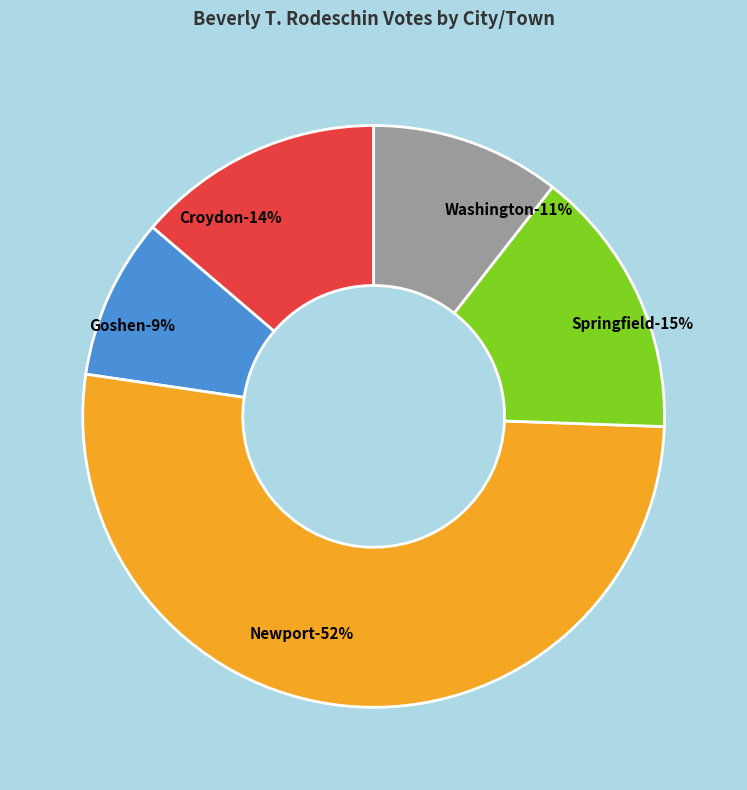

To the nearest percent, what is the average slice percentage?

20%